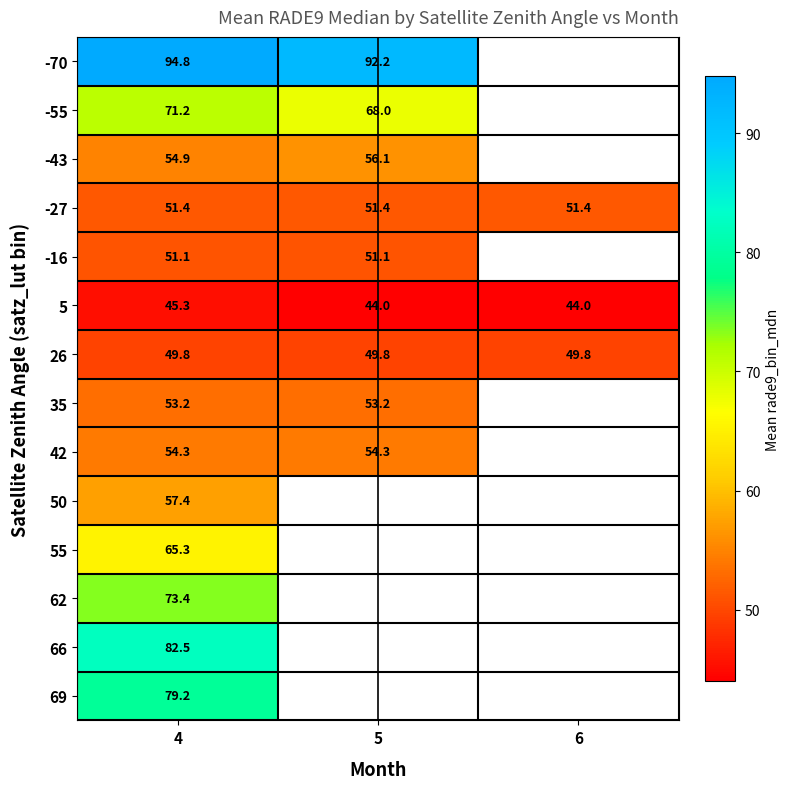

At how many categories does at least one series exceed 94?

1